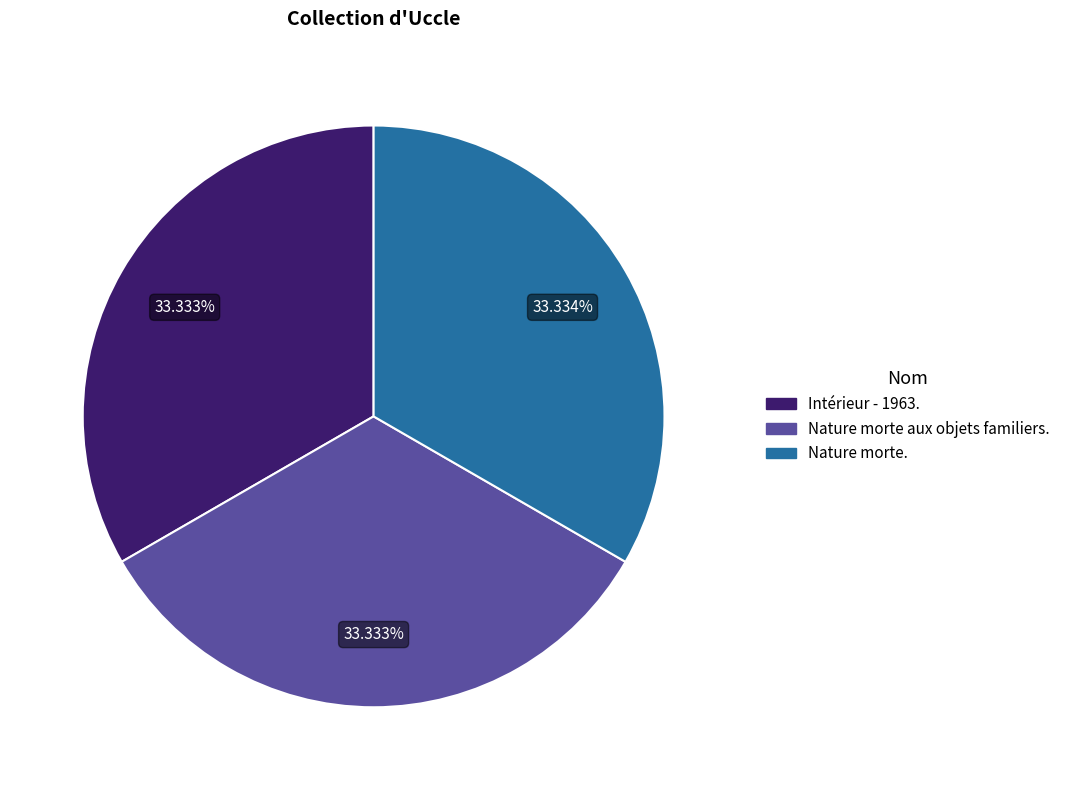

Approximately how many times larger is the value at Nature morte. compared to Nature morte aux objets familiers.?

1.0